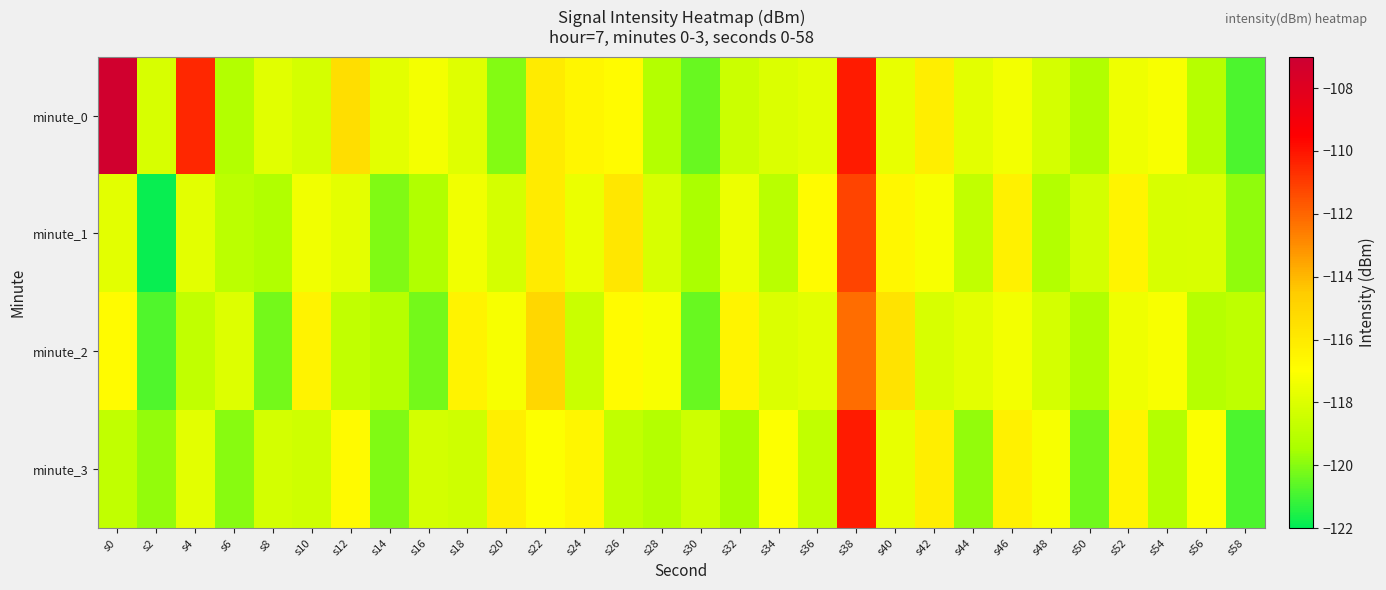

Which series changed the most between s38 and s44?

minute_3